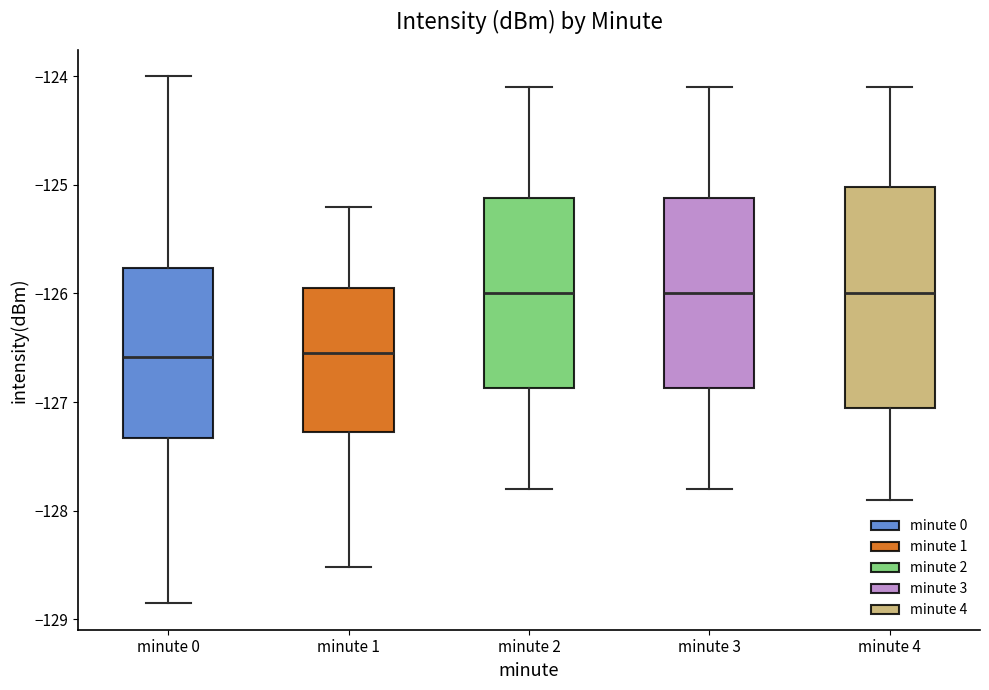

Reading left to right, read every box against the y-axis: the position of its median line, the range the box covers, and the ends of its whiskers. The values are not printed on the chart, so give them approximately, as read against the axis.

minute 0: median -126.6, box -127.3 to -125.8, whiskers -128.9 to -124.0
minute 1: median -126.5, box -127.3 to -125.9, whiskers -128.5 to -125.2
minute 2: median -126.0, box -126.9 to -125.1, whiskers -127.8 to -124.1
minute 3: median -126.0, box -126.9 to -125.1, whiskers -127.8 to -124.1
minute 4: median -126.0, box -127.0 to -125.0, whiskers -127.9 to -124.1